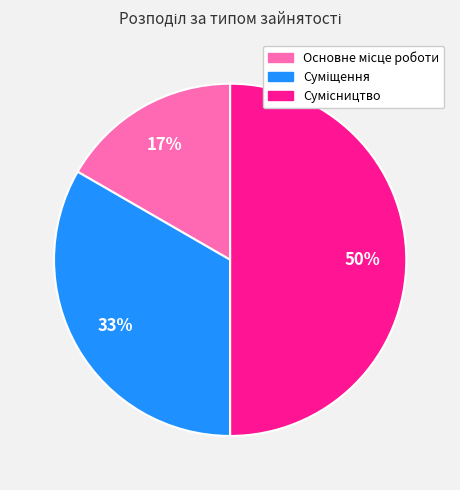

To the nearest percent, what is the average slice percentage?

33%